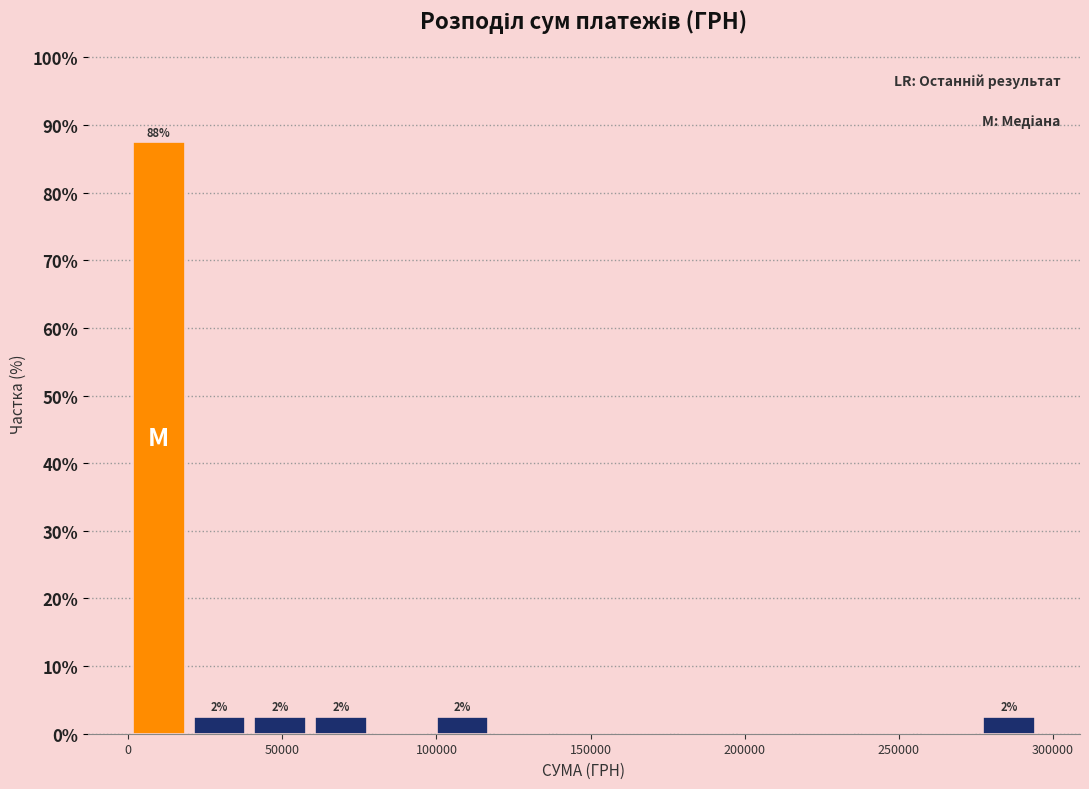

Around what value on the x-axis is the tallest bar? Give the approximate position of its centre, as read against the axis.

10000